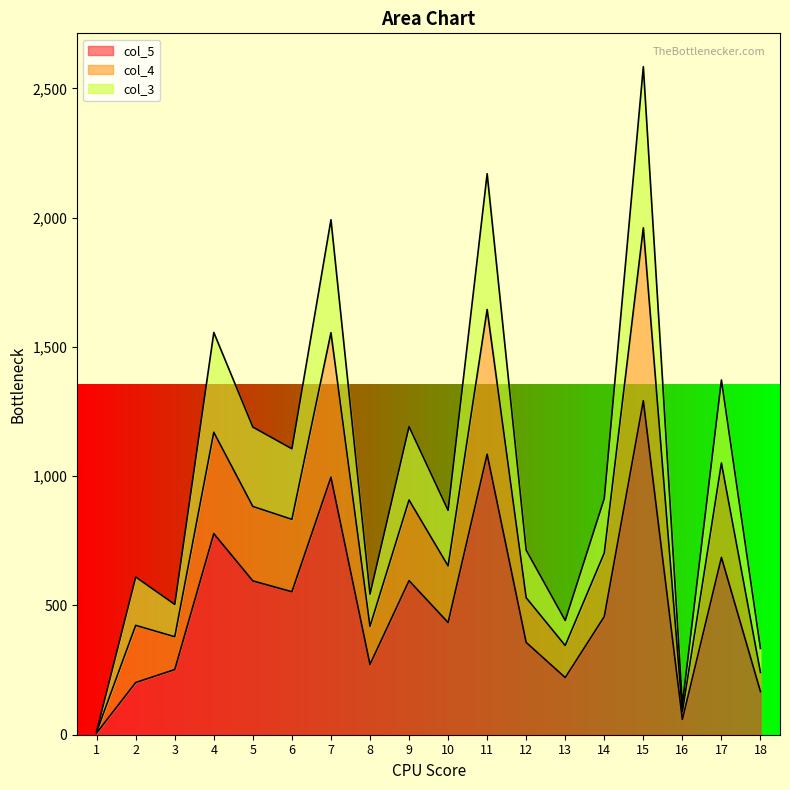

Does the chart have visible grid lines?

No